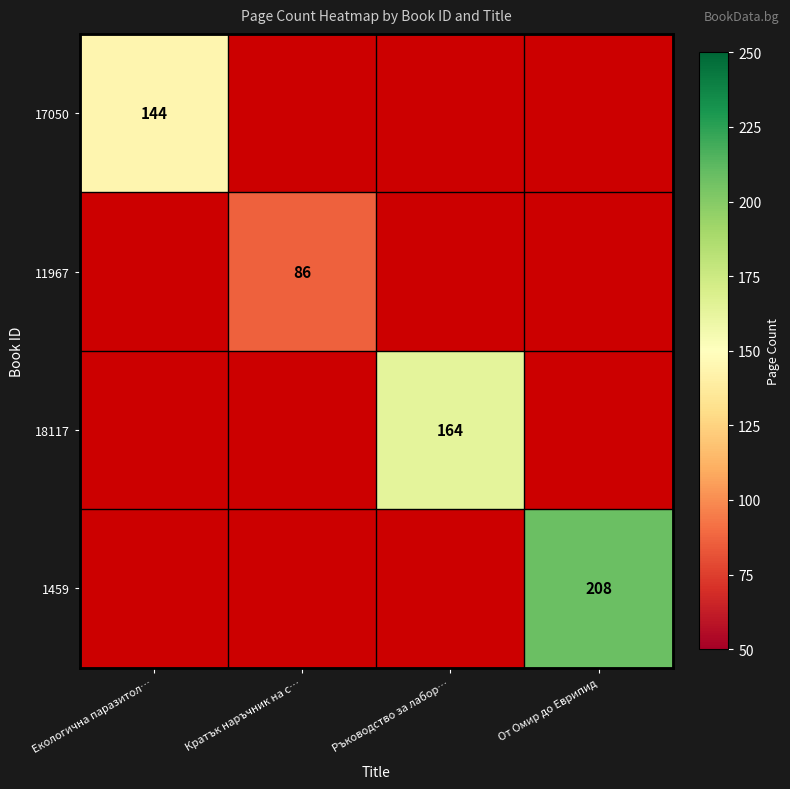

At which category does the chart reach its minimum across all series?

Кратък наръчник на с…